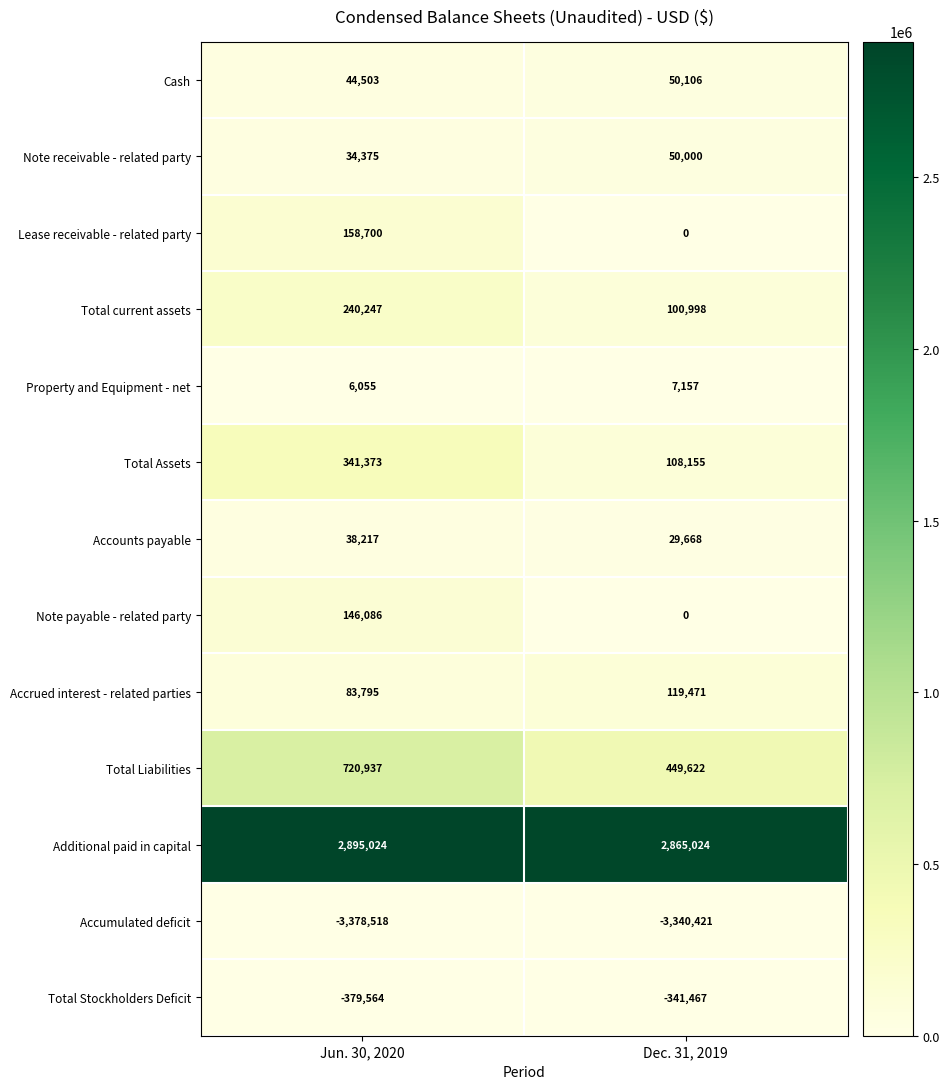

Reading right to left, transcribe all the data shown in this chart.

Cash: Dec. 31, 2019=50106	Jun. 30, 2020=44503
Note receivable - related party: Dec. 31, 2019=50000	Jun. 30, 2020=34375
Lease receivable - related party: Dec. 31, 2019=0	Jun. 30, 2020=158700
Total current assets: Dec. 31, 2019=100998	Jun. 30, 2020=240247
Property and Equipment - net: Dec. 31, 2019=7157	Jun. 30, 2020=6055
Total Assets: Dec. 31, 2019=108155	Jun. 30, 2020=341373
Accounts payable: Dec. 31, 2019=29668	Jun. 30, 2020=38217
Note payable - related party: Dec. 31, 2019=0	Jun. 30, 2020=146086
Accrued interest - related parties: Dec. 31, 2019=119471	Jun. 30, 2020=83795
Total Liabilities: Dec. 31, 2019=449622	Jun. 30, 2020=720937
Additional paid in capital: Dec. 31, 2019=2865024	Jun. 30, 2020=2895024
Accumulated deficit: Dec. 31, 2019=-3340421	Jun. 30, 2020=-3378518
Total Stockholders Deficit: Dec. 31, 2019=-341467	Jun. 30, 2020=-379564